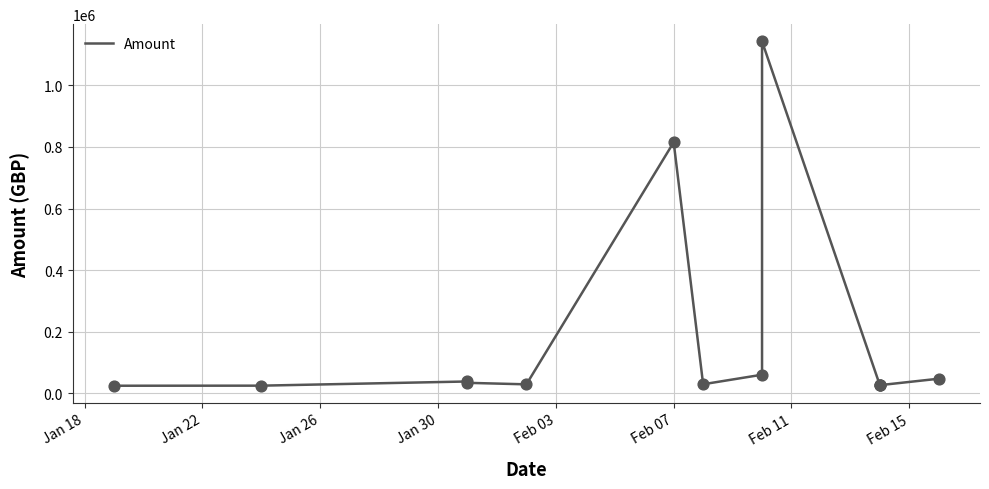

Approximately how many times larger is the value at Jan 22 compared to Feb 03?

0.9